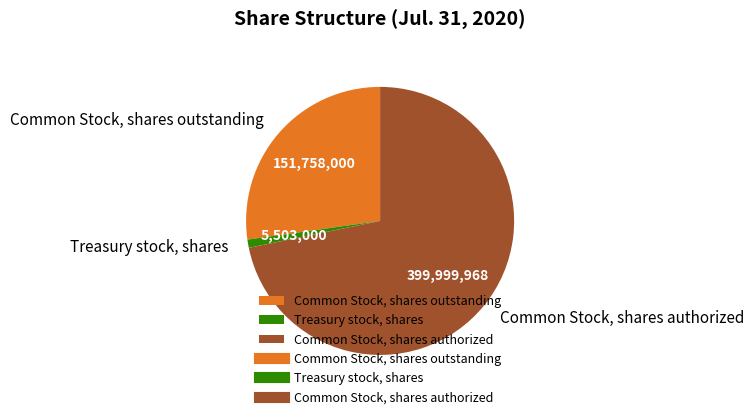

What is the ratio of the value at Common Stock, shares authorized to the value at Common Stock, shares outstanding?

2.6